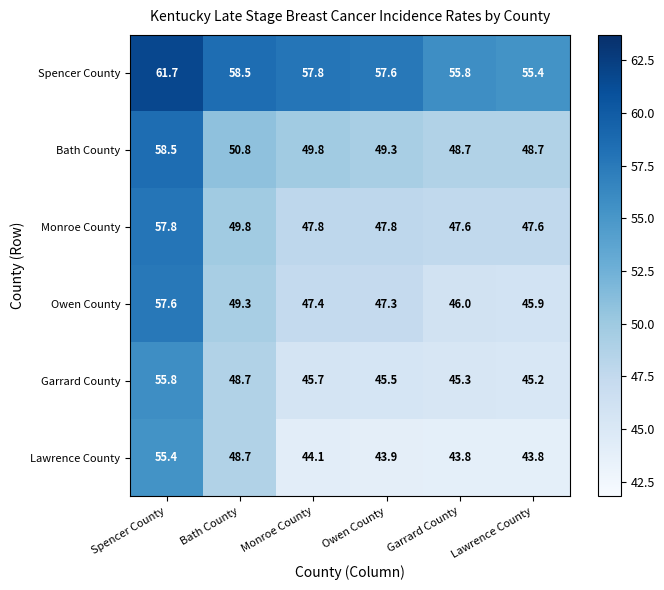

What is the average value of the Lawrence County series?

46.6